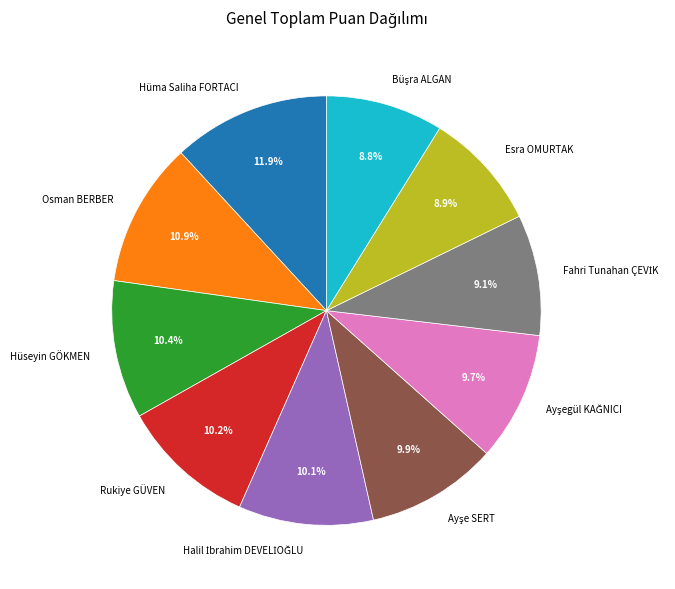

What is the largest slice in the pie chart?

Hüma Saliha FORTACI